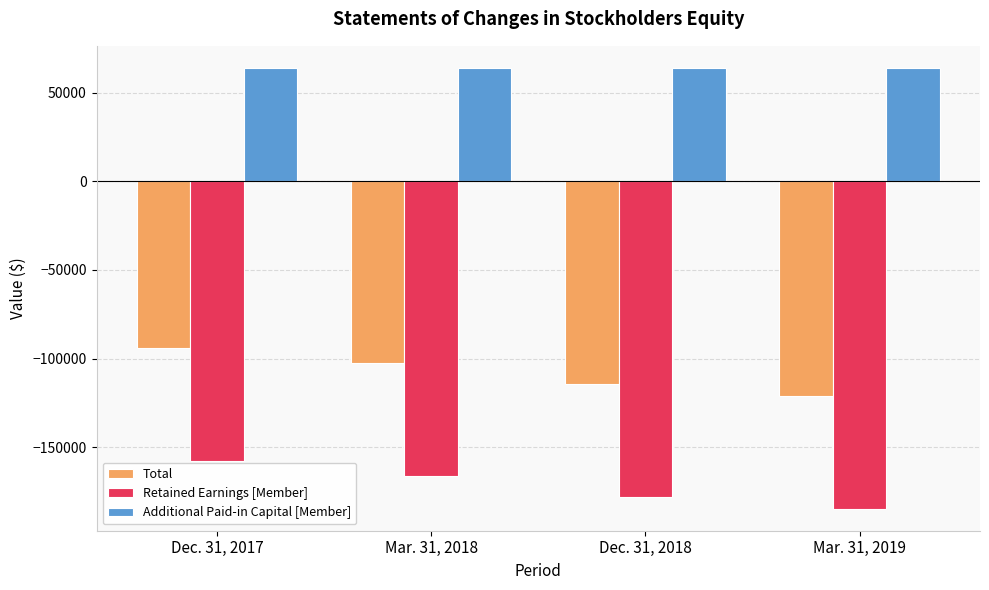

What is the maximum value shown in the chart?

63901